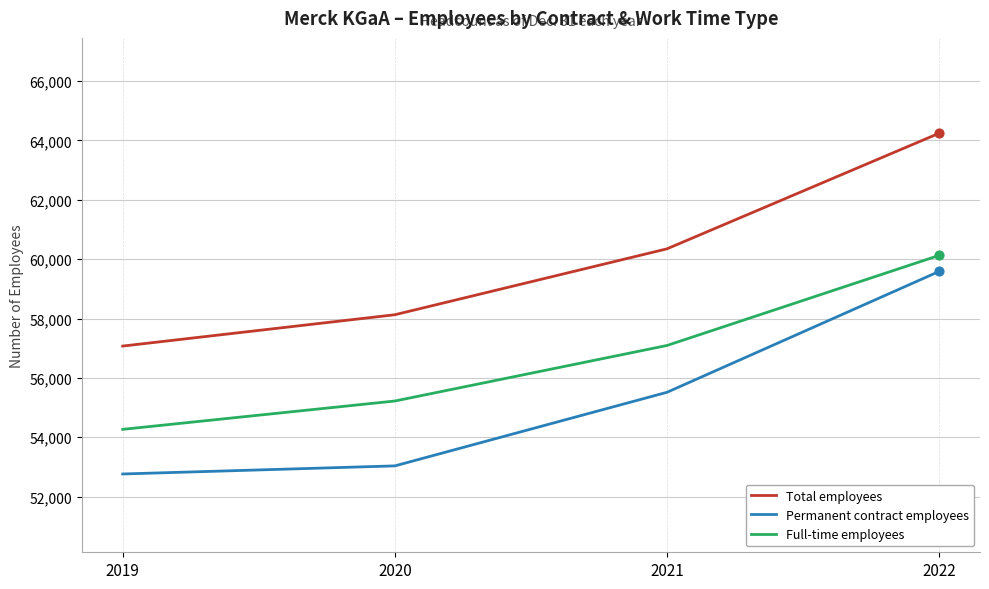

What is the difference between the highest and lowest values at 2020?

5093